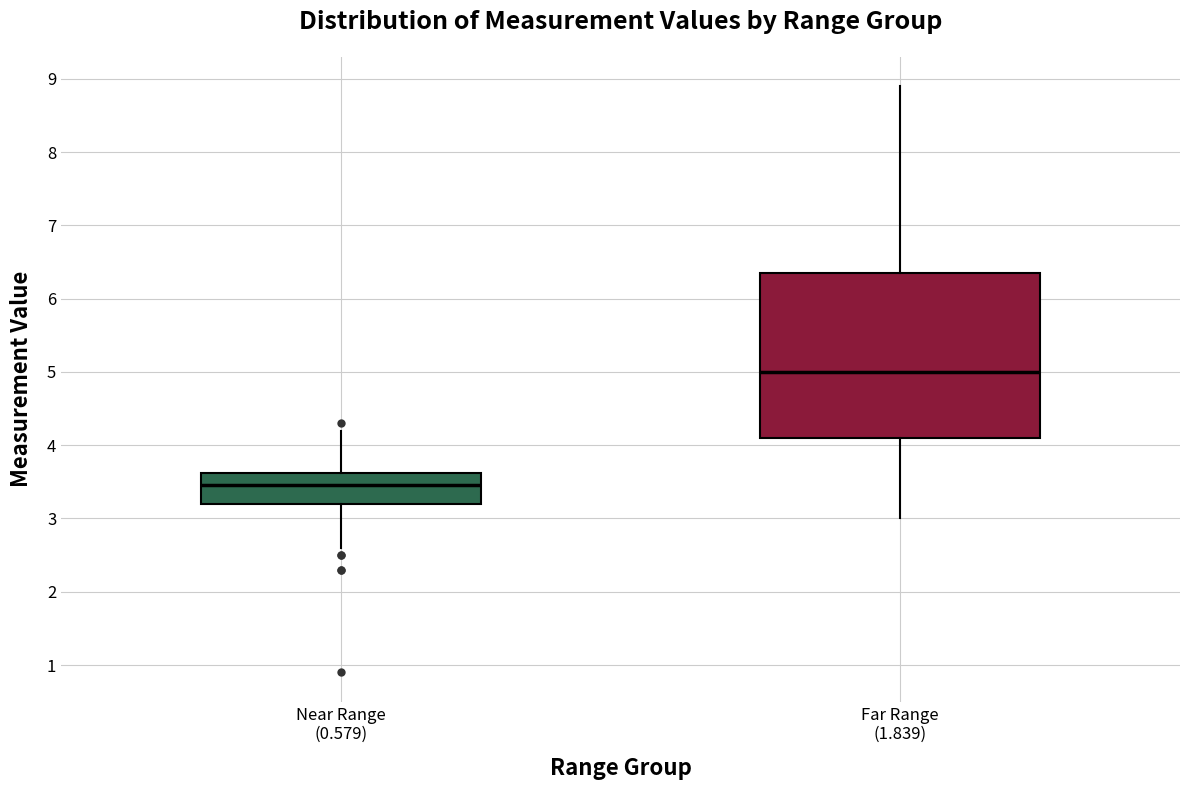

Where is the upper edge of the box for Far Range (1.839) on the y-axis? The values are not printed on the chart, so give them approximately, as read against the axis.

6.4